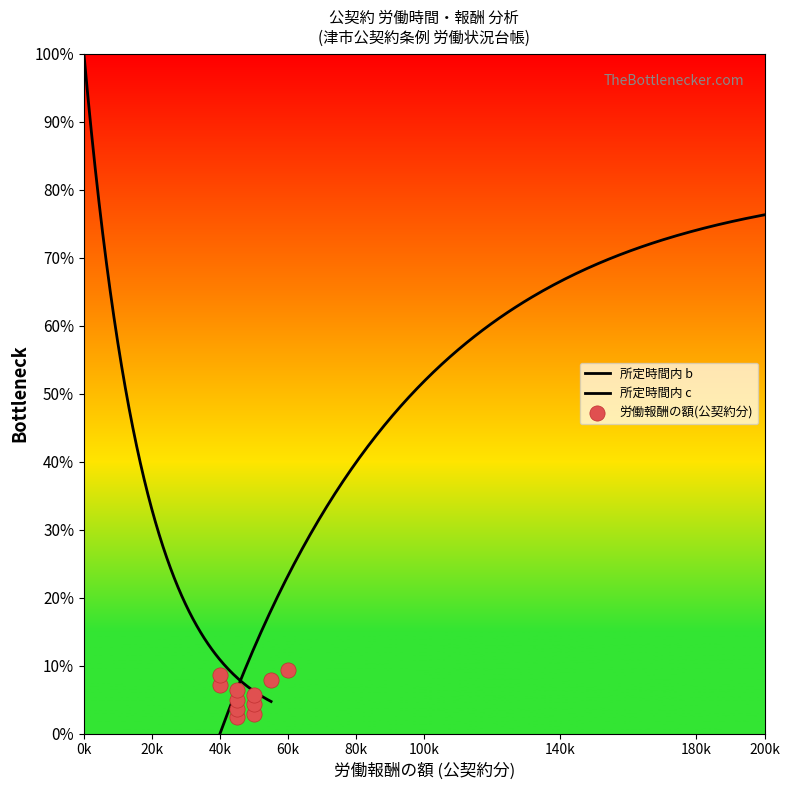

What are all the series names shown in the legend?

所定時間内 b, 所定時間内 c, 労働報酬の額(公契約分)